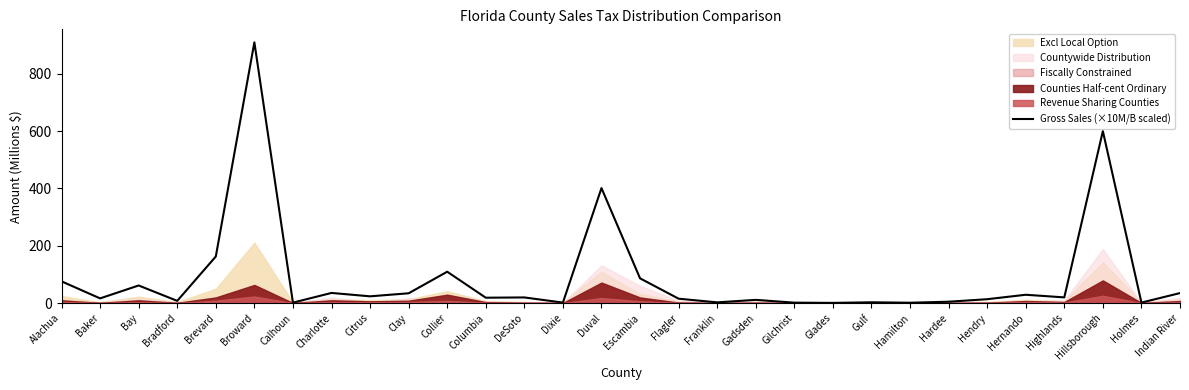

What is the smallest value displayed?

0.8